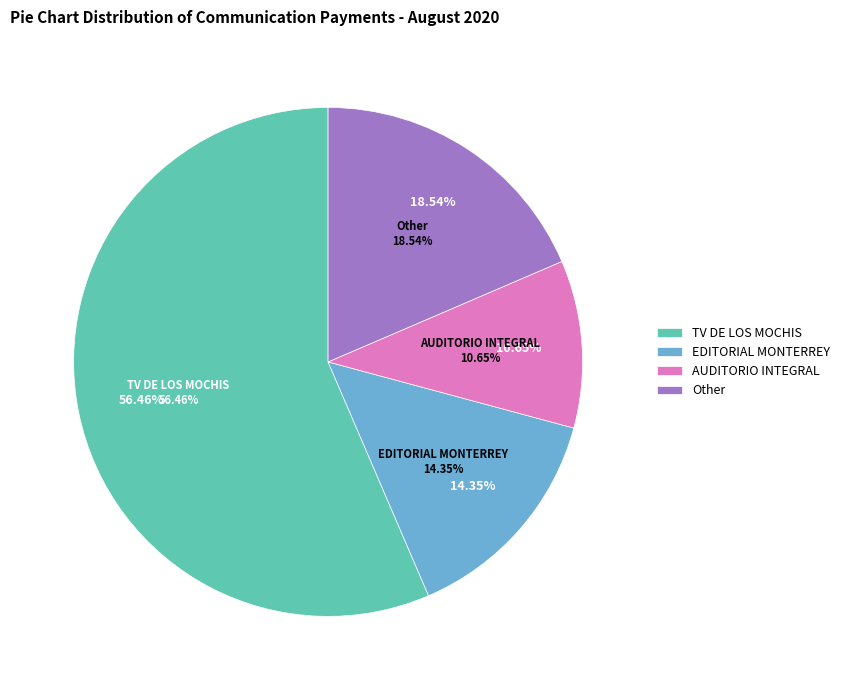

What is the largest slice in the pie chart?

TV DE LOS MOCHIS